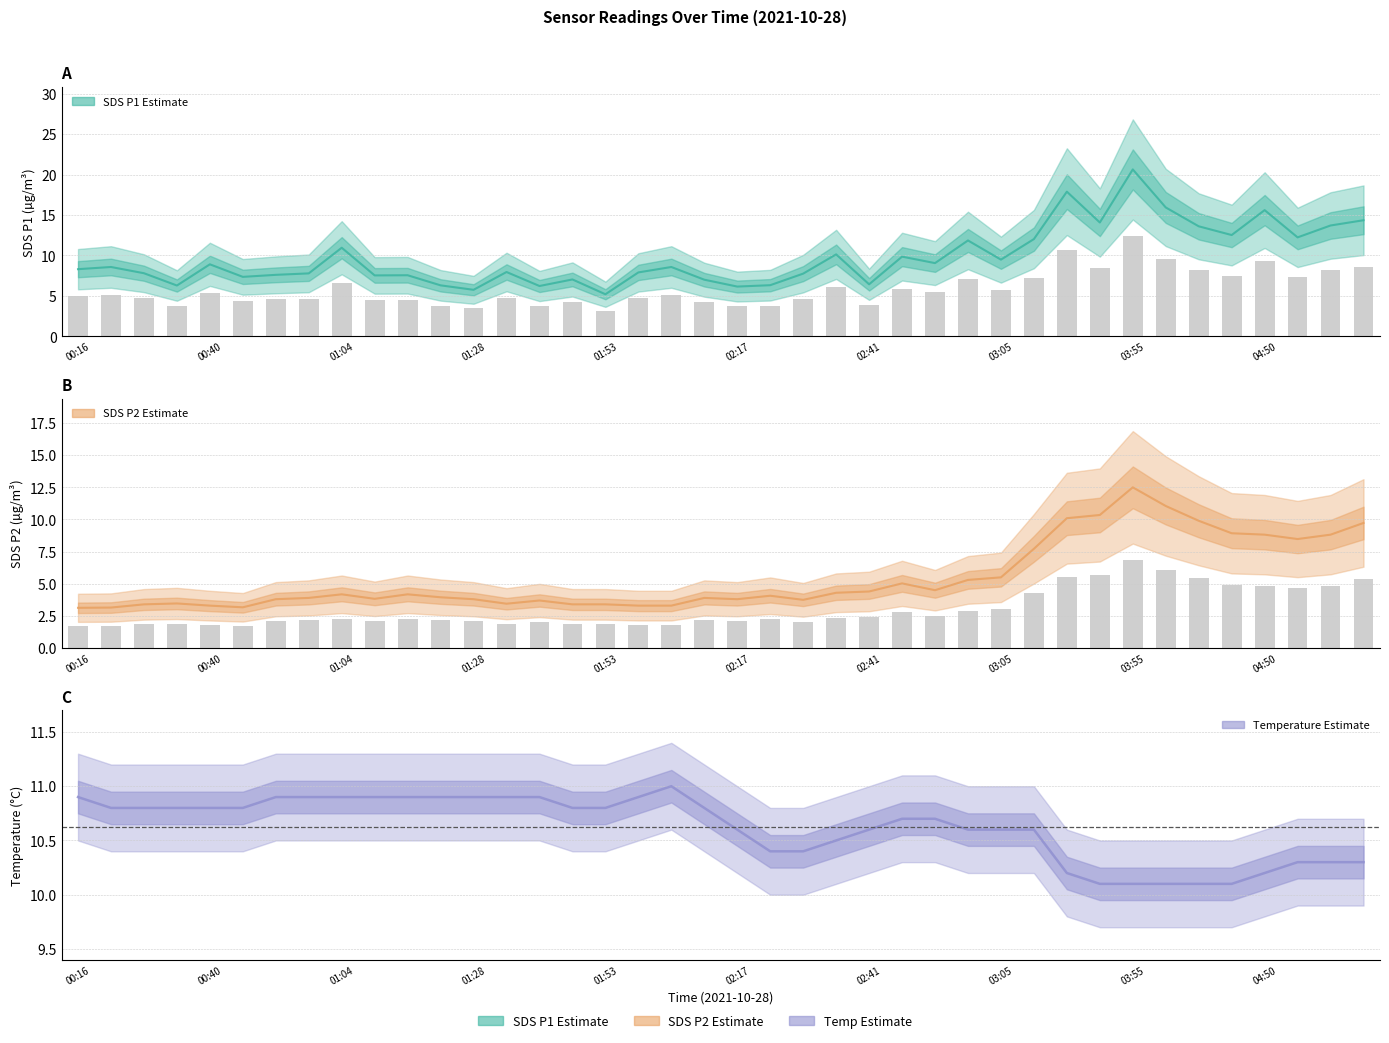

Reading left to right, what are all the values shown in this chart?

SDS_P1: 00:16=8.3	00:22=8.6	00:28=7.8	00:34=6.3	00:40=8.9	00:46=7.3	00:52=7.6	00:58=7.8	01:04=10.9	01:10=7.5	01:16=7.5	01:22=6.3	01:28=5.8	01:34=8.0	01:41=6.2	01:47=7.0	01:53=5.2	01:59=7.9	02:05=8.6	02:11=7.0	02:17=6.2	02:23=6.3	02:29=7.8	02:35=10.1	02:41=6.4	02:47=9.8	02:53=9.1	02:59=11.8	03:05=9.5	03:11=12.0	03:30=17.9	03:36=14.1	03:55=20.6	04:32=15.9	04:38=13.6	04:44=12.5	04:50=15.6	04:56=12.2	05:02=13.7	05:08=14.3
SDS_P2: 00:16=3.1	00:22=3.1	00:28=3.4	00:34=3.5	00:40=3.3	00:46=3.2	00:52=3.8	00:58=3.9	01:04=4.2	01:10=3.8	01:16=4.2	01:22=4.0	01:28=3.8	01:34=3.5	01:41=3.7	01:47=3.4	01:53=3.4	01:59=3.3	02:05=3.3	02:11=3.9	02:17=3.8	02:23=4.1	02:29=3.8	02:35=4.3	02:41=4.4	02:47=5.0	02:53=4.5	02:59=5.3	03:05=5.5	03:11=7.7	03:30=10.1	03:36=10.3	03:55=12.5	04:32=11.1	04:38=9.9	04:44=8.9	04:50=8.8	04:56=8.5	05:02=8.8	05:08=9.7
Temp: 00:16=10.9	00:22=10.8	00:28=10.8	00:34=10.8	00:40=10.8	00:46=10.8	00:52=10.9	00:58=10.9	01:04=10.9	01:10=10.9	01:16=10.9	01:22=10.9	01:28=10.9	01:34=10.9	01:41=10.9	01:47=10.8	01:53=10.8	01:59=10.9	02:05=11.0	02:11=10.8	02:17=10.6	02:23=10.4	02:29=10.4	02:35=10.5	02:41=10.6	02:47=10.7	02:53=10.7	02:59=10.6	03:05=10.6	03:11=10.6	03:30=10.2	03:36=10.1	03:55=10.1	04:32=10.1	04:38=10.1	04:44=10.1	04:50=10.2	04:56=10.3	05:02=10.3	05:08=10.3